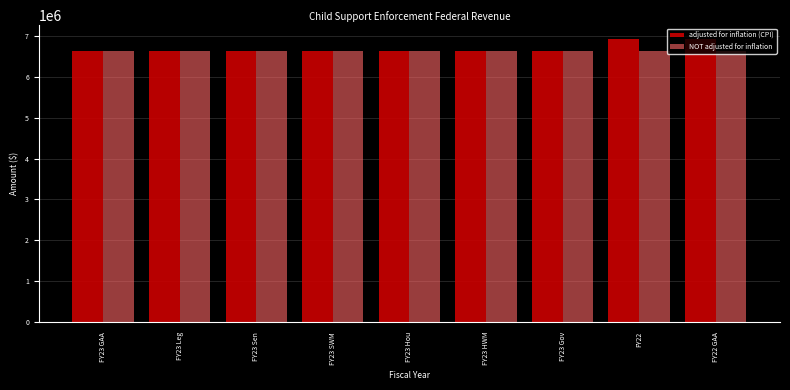

What is the sum of the NOT adjusted for inflation values at FY23 Gov and FY23 GAA?

13261104